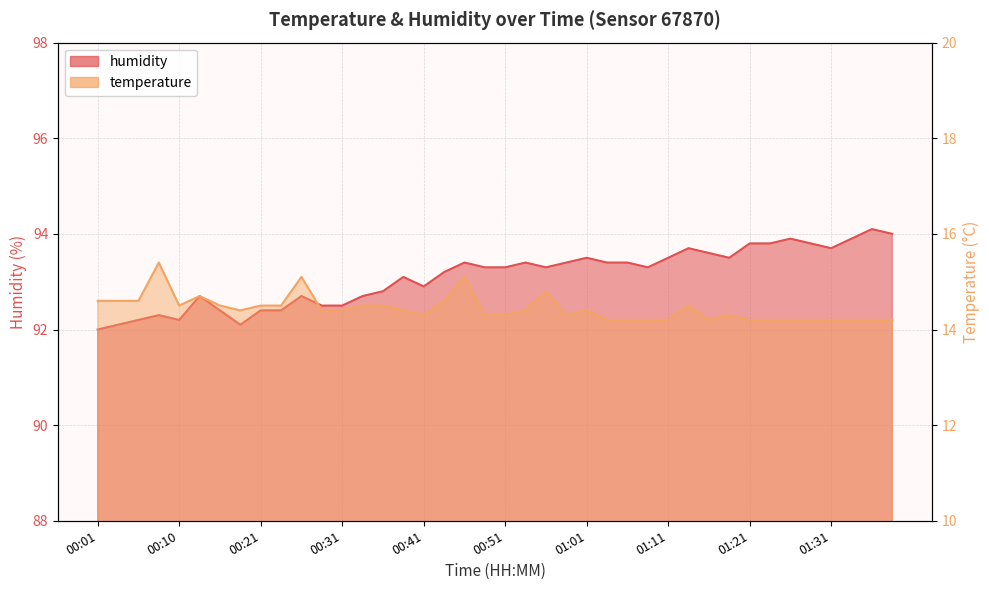

How many lines are shown in the chart?

2